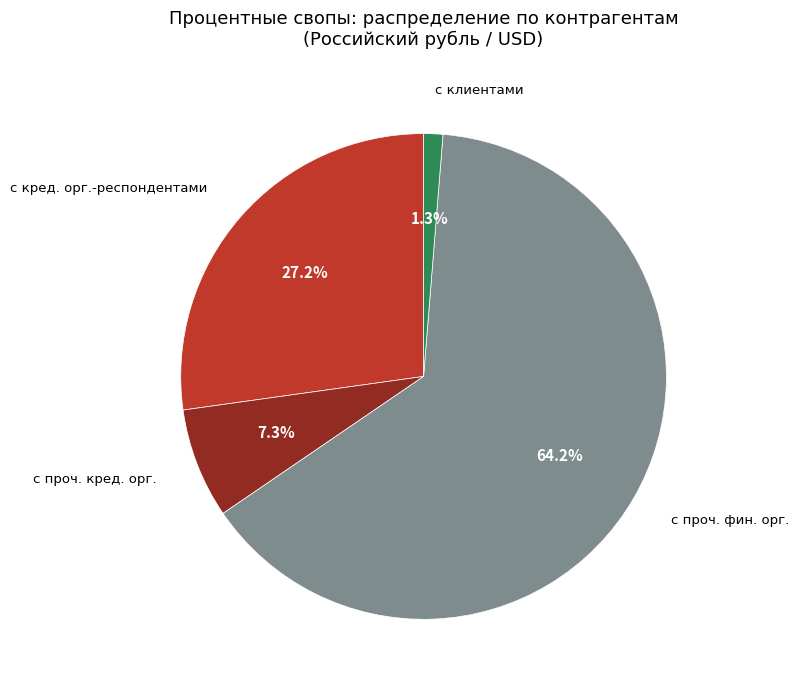

Is there a majority slice in this chart?

Yes